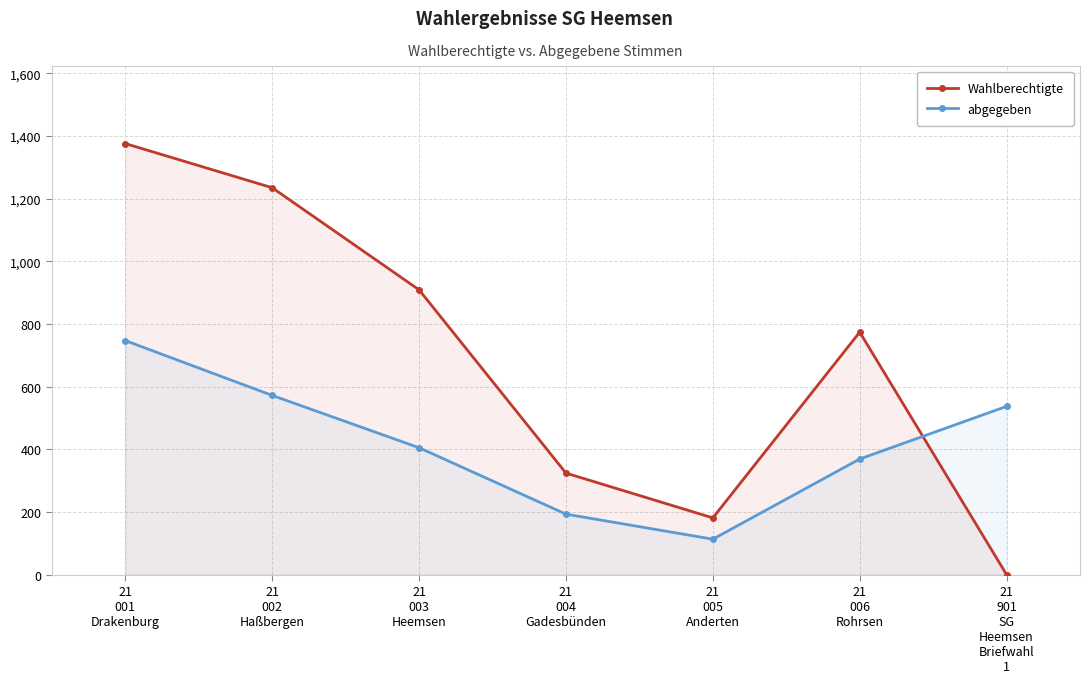

After their last crossing, which series has the higher values: Wahlberechtigte or abgegeben?

abgegeben